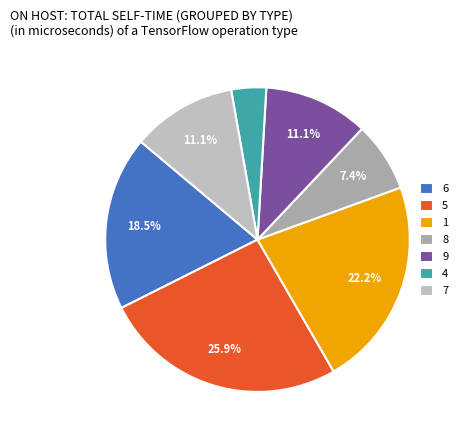

Is there a majority slice in this chart?

No